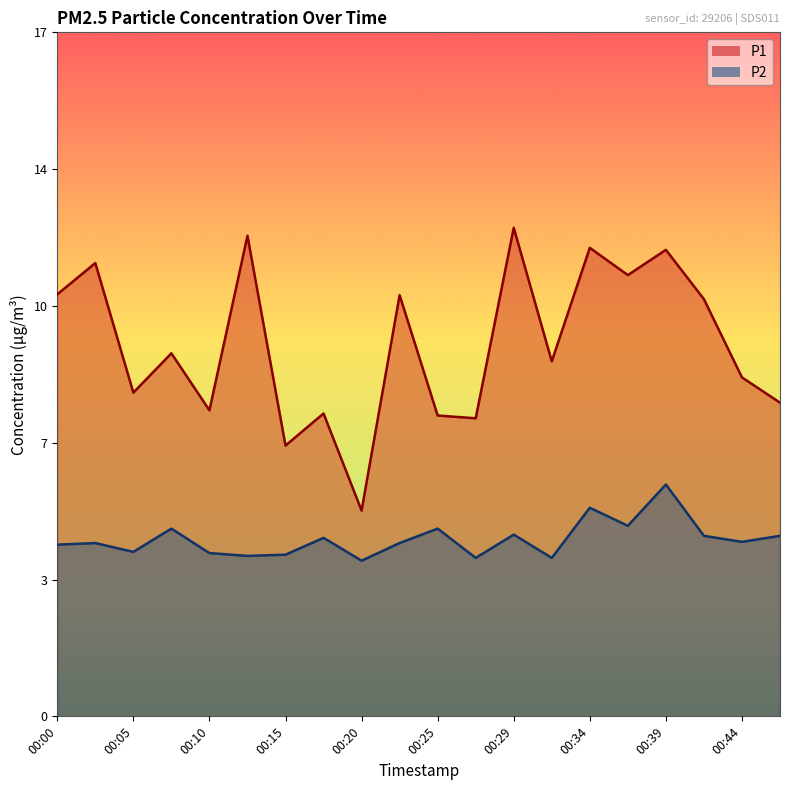

Between 00:10 and 00:05, which is larger?

00:05